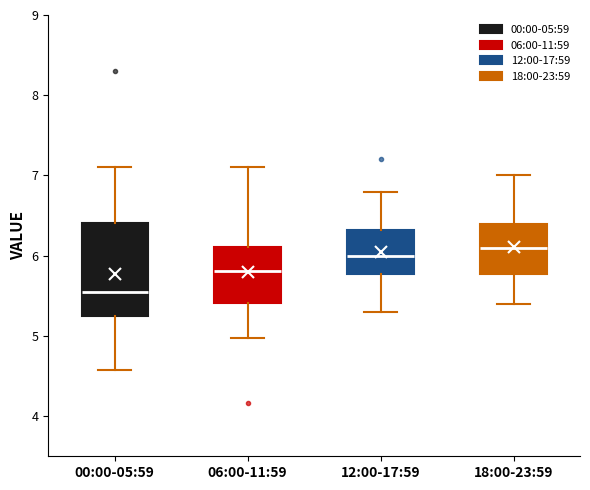

Reading left to right, transcribe this box plot: for each box, give where its median line is, the range the box spans, and where its two whiskers end, as read against the y-axis. The values are not printed on the chart, so give them approximately, as read against the axis.

00:00-05:59: median 5.6, box 5.3 to 6.4, whiskers 4.6 to 7.1
06:00-11:59: median 5.8, box 5.4 to 6.1, whiskers 5.0 to 7.1
12:00-17:59: median 6.0, box 5.8 to 6.3, whiskers 5.3 to 6.8
18:00-23:59: median 6.1, box 5.8 to 6.4, whiskers 5.4 to 7.0